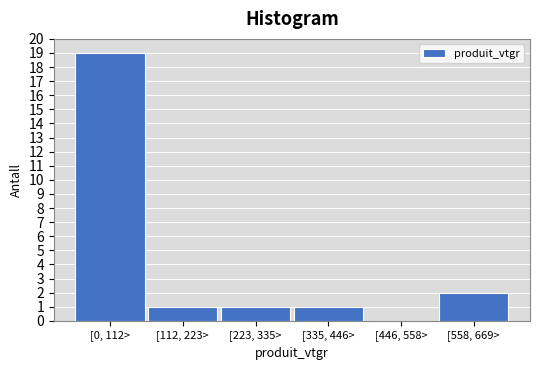

Reading right to left, list all the values displayed in this chart.

[558, 669>=2	[446, 558>=0	[335, 446>=1	[223, 335>=1	[112, 223>=1	[0, 112>=19